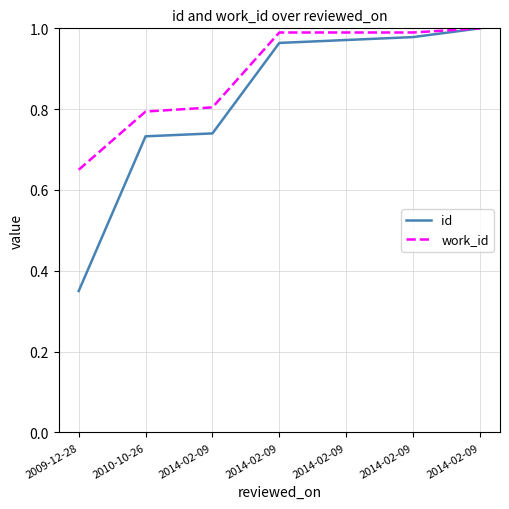

How many lines are shown in the chart?

2